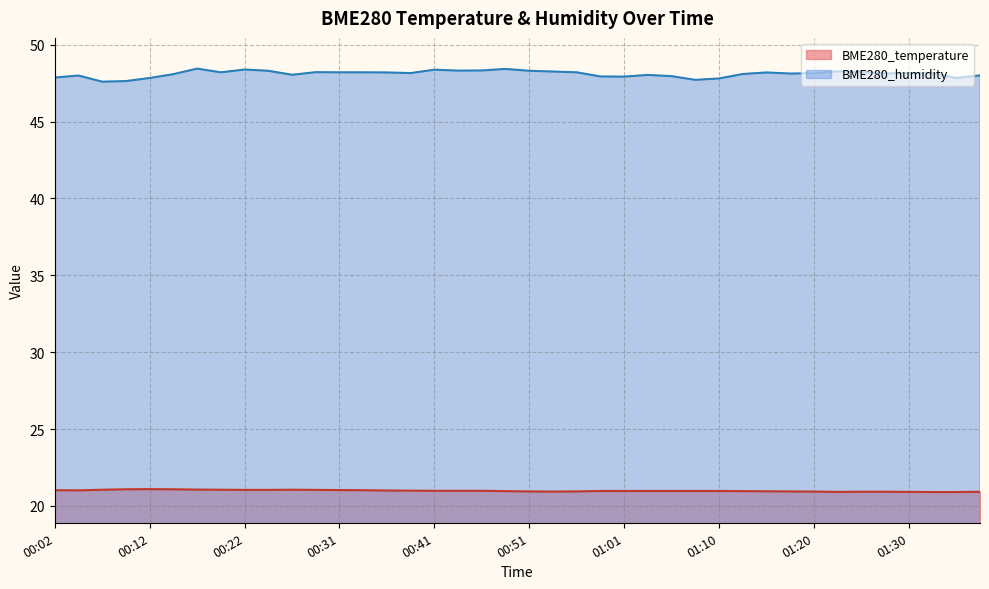

What is the highest value of the BME280_humidity series?

48.5